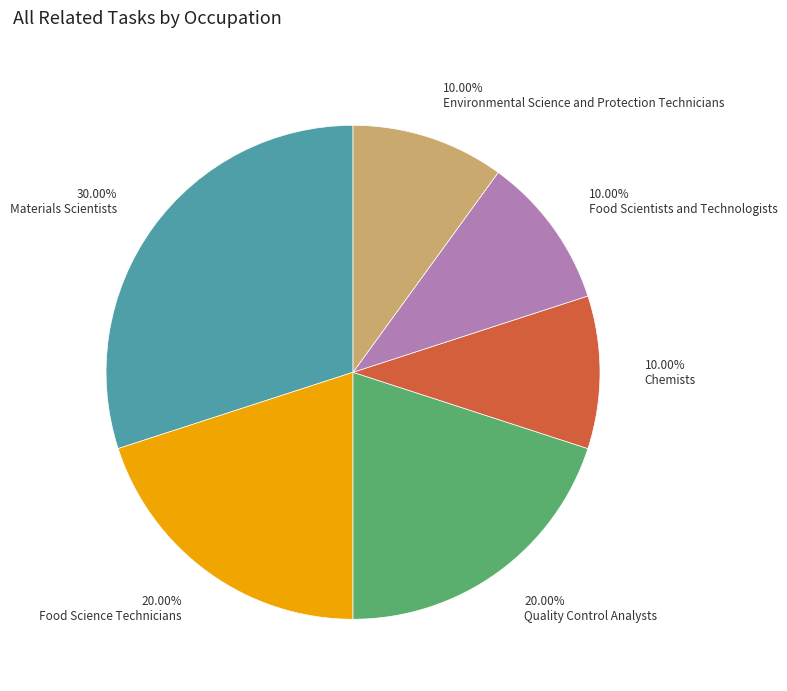

What is the ratio of the value at Chemists to the value at Environmental Science and Protection Technicians?

1.0